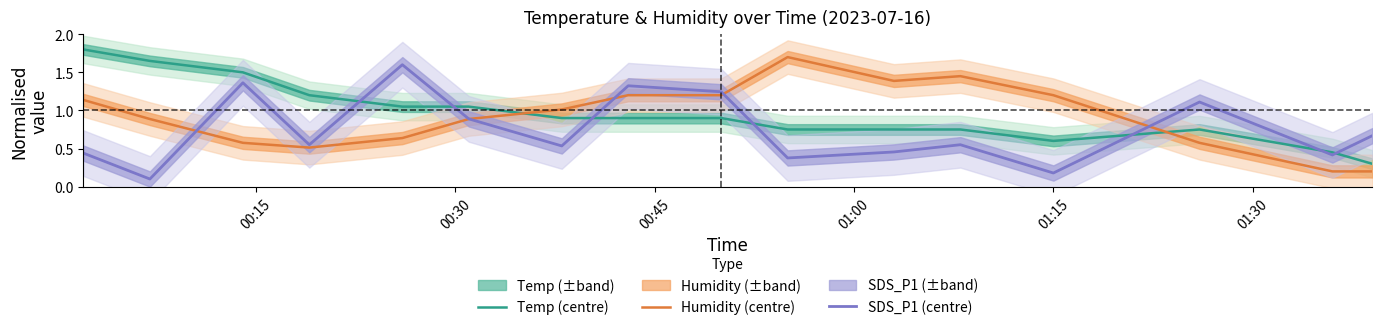

What is the value of the Temp (centre) point at the 5th from the left?

1.1